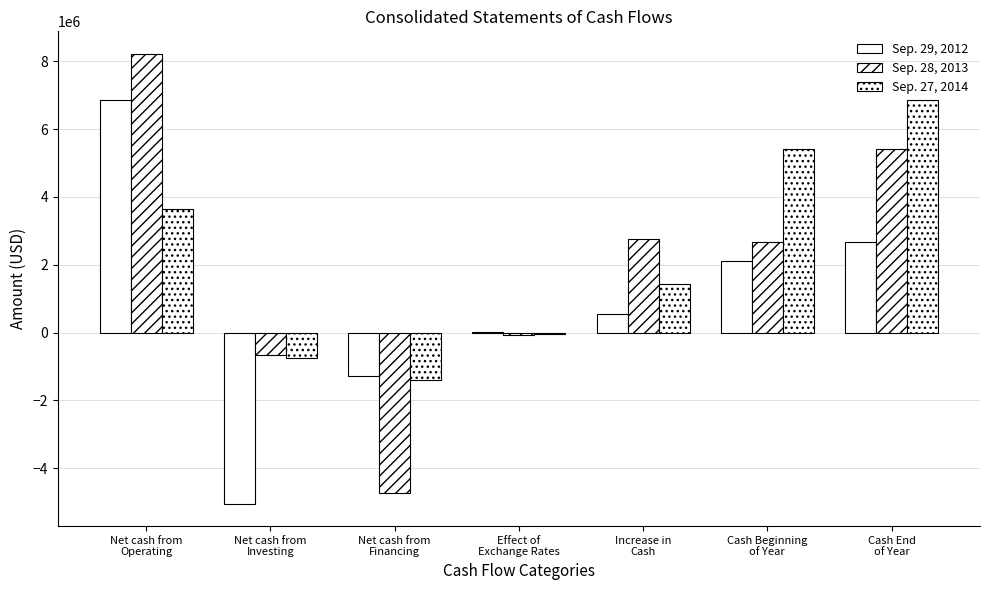

What is the value of the Sep. 27, 2014 bar at the 2nd from the left?

-750524